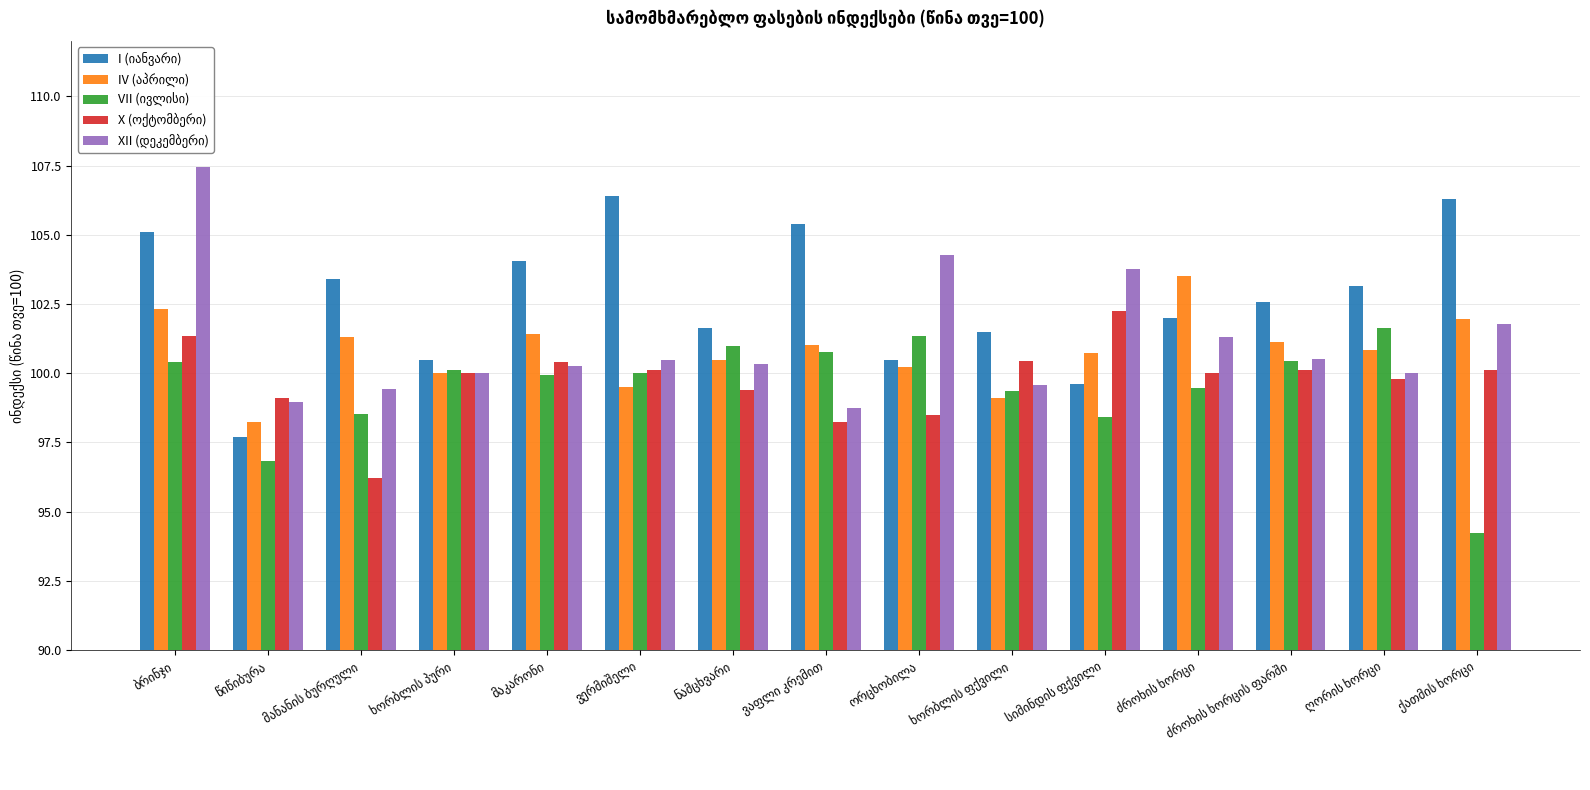

What is the greatest value displayed?

107.5